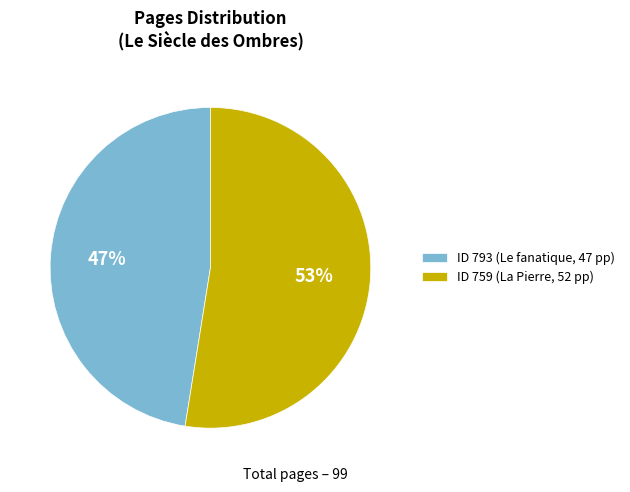

Combined, do ID 759 (La Pierre, 52 pp) and ID 793 (Le fanatique, 47 pp) account for over 50%?

Yes